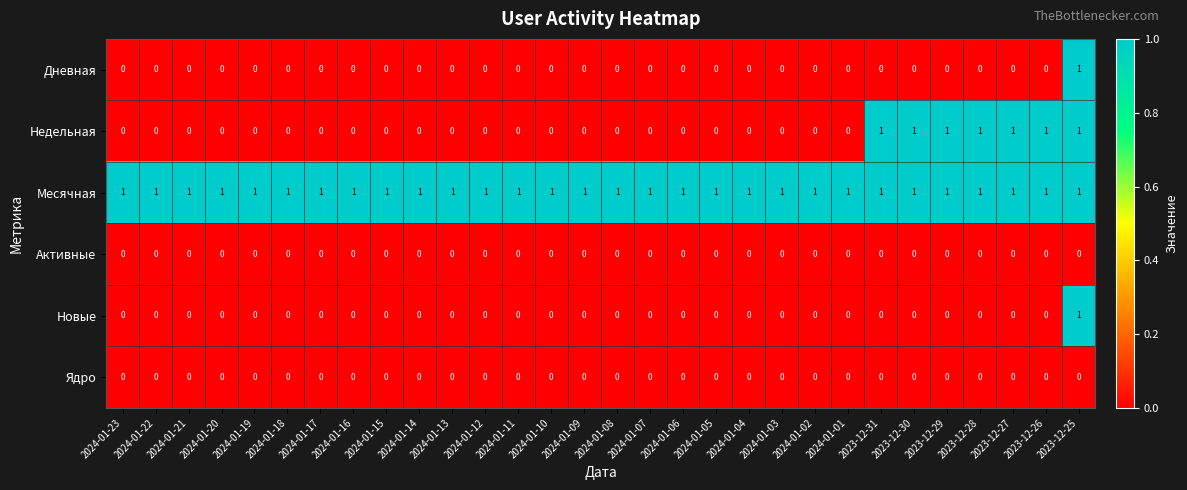

At which category is the sum across all series the highest?

2023-12-25